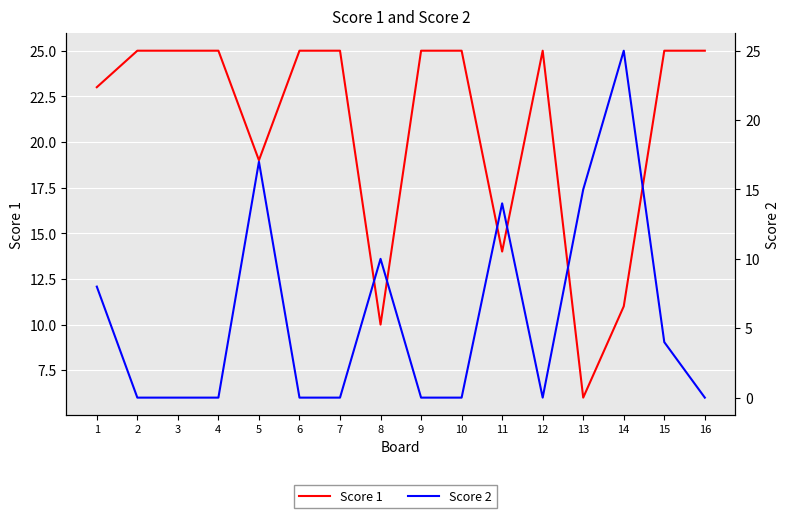

True or false: Score 2 has a value of 6 at 15.

False